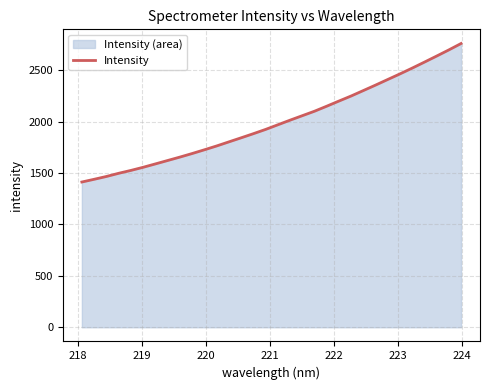

What is the sum of all values?

63852.9